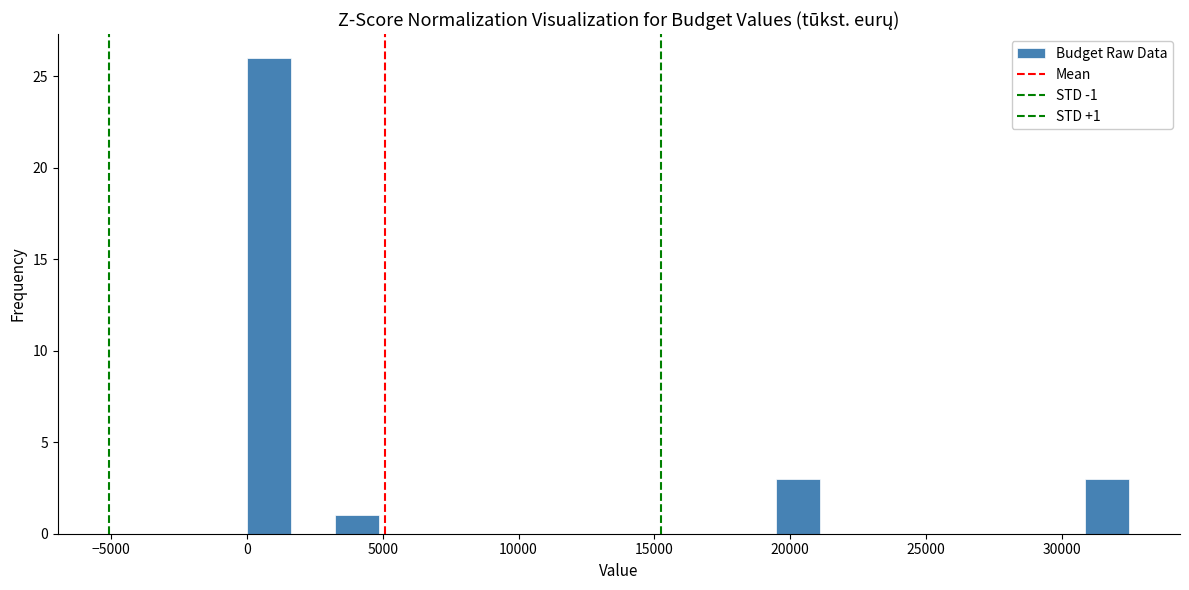

Read against the x-axis, roughly where is the centre of the tallest bar?

1000